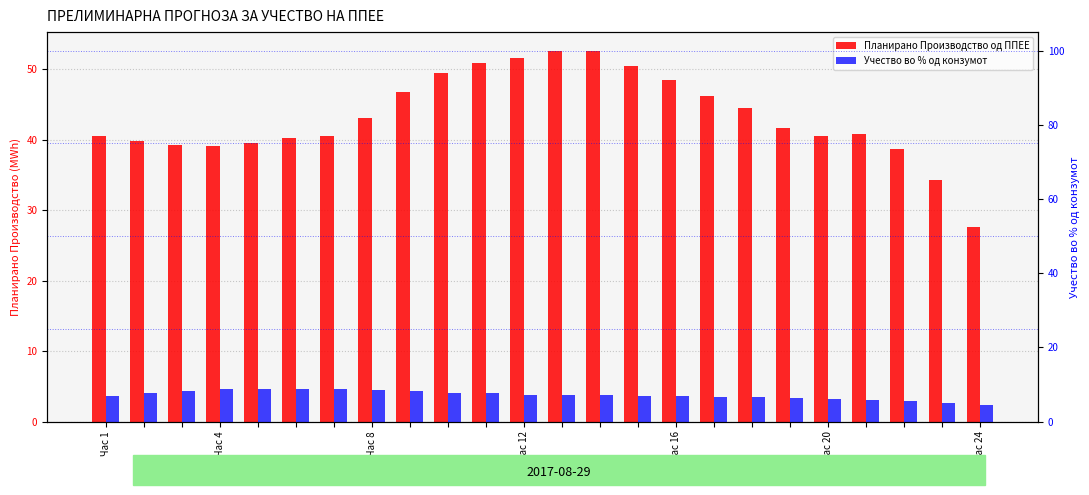

How many bars are there in each group?

2